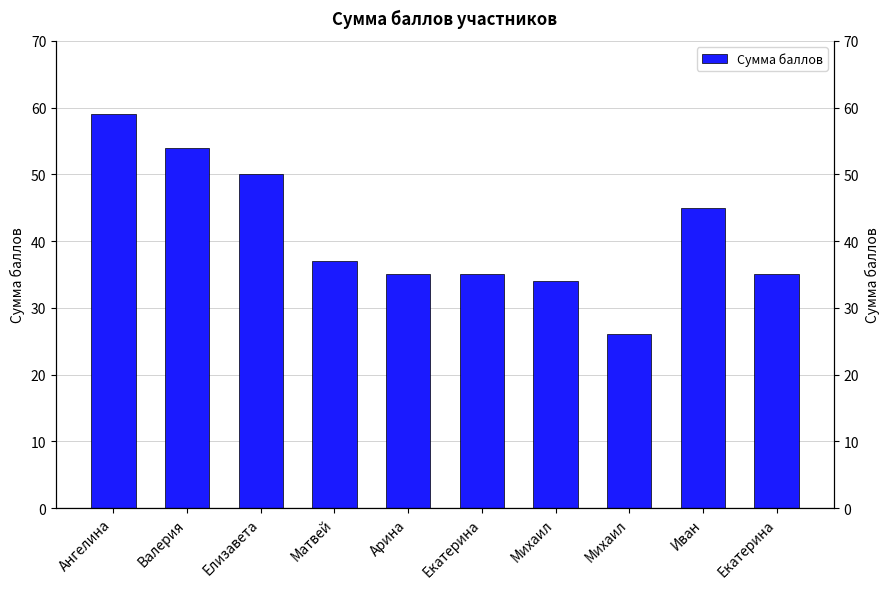

The value at Михаил is 47. True or false?

False